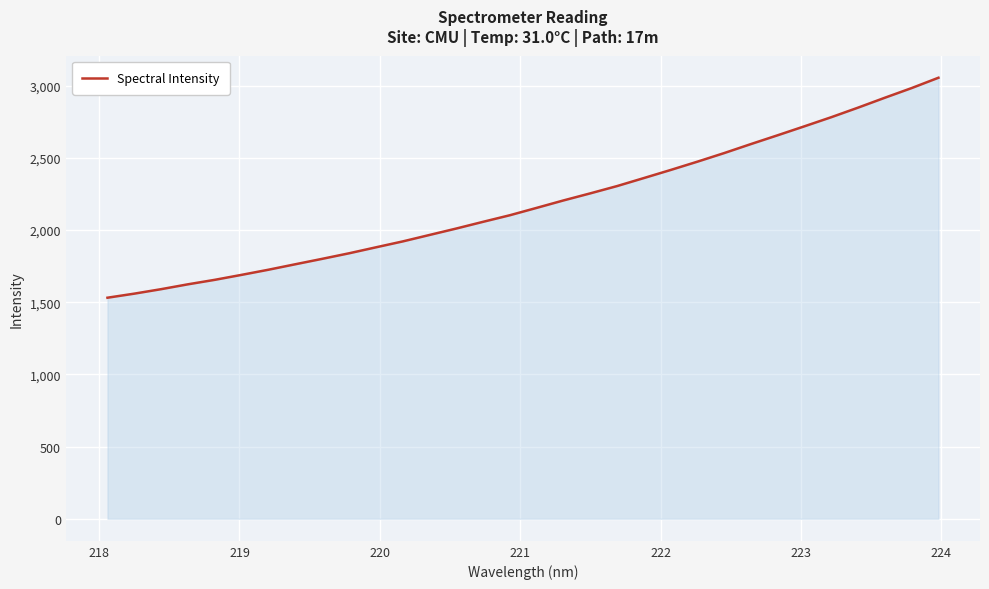

What is the difference between the maximum and minimum values?

1523.4